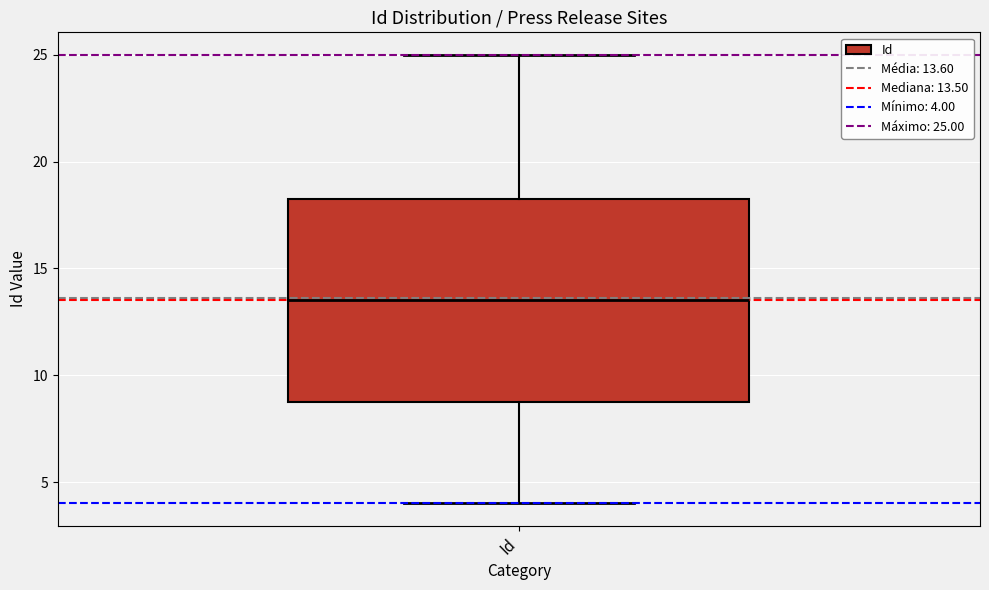

Where is the lower edge of the box for Id on the y-axis? The values are not printed on the chart, so give them approximately, as read against the axis.

9.0